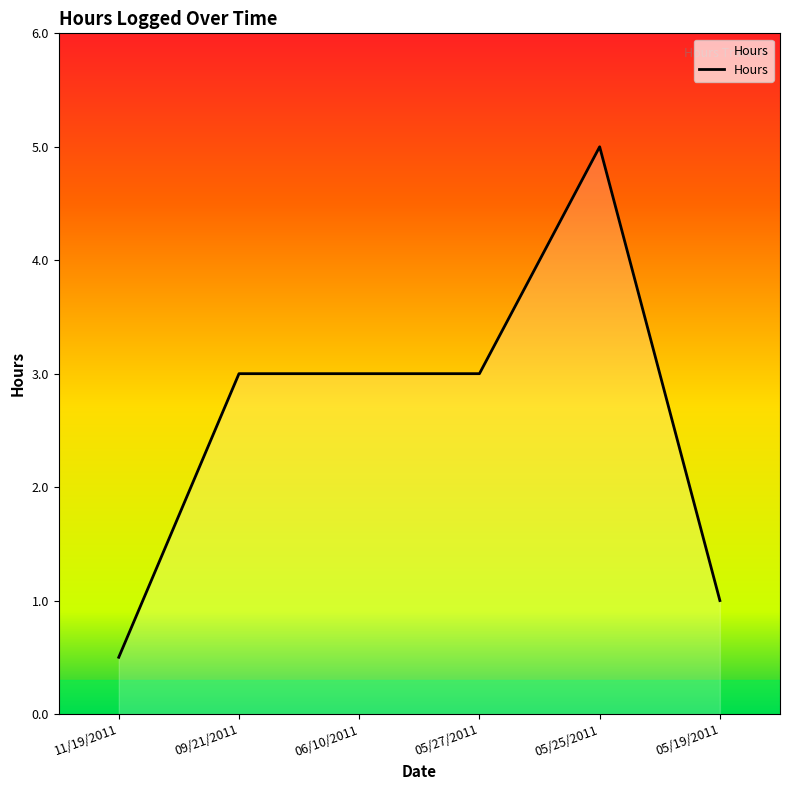

Which category has the highest value across all series?

05/25/2011